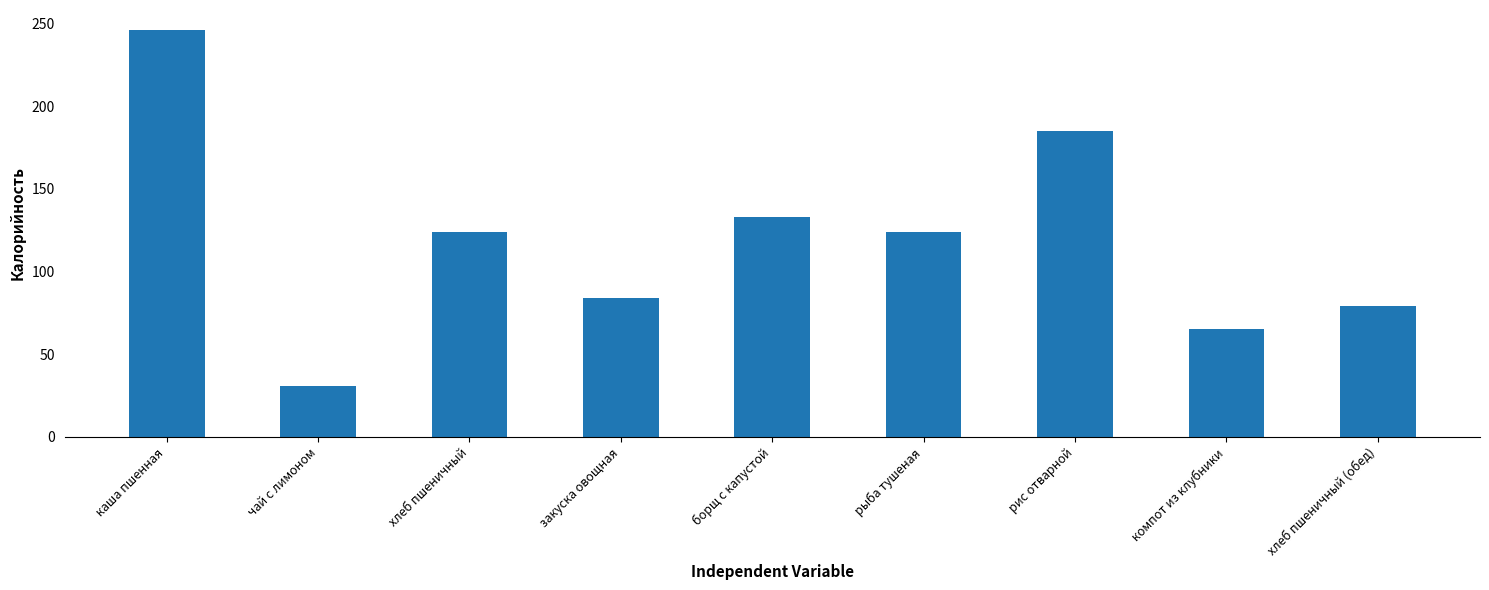

What is the value of the 2nd bar from the left?

31